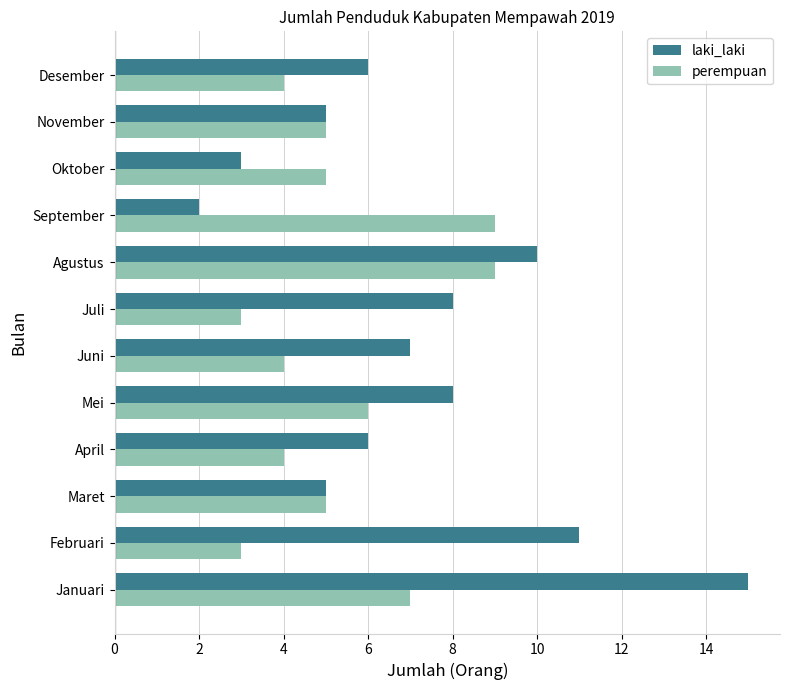

List the series in order of their overall mean, lowest first.

perempuan, laki_laki